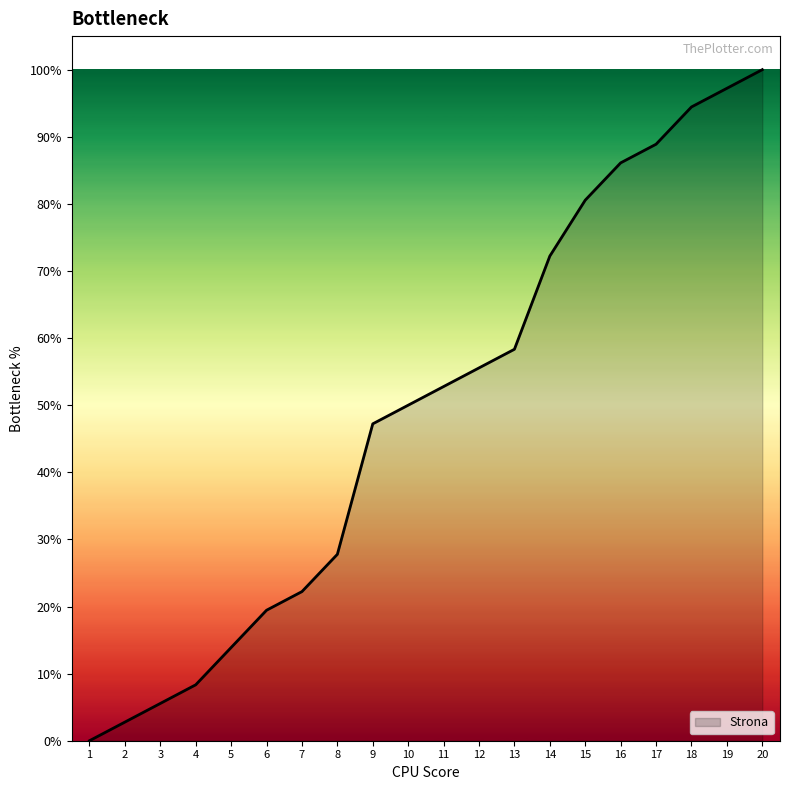

Does the chart display data point markers on the line(s)?

No